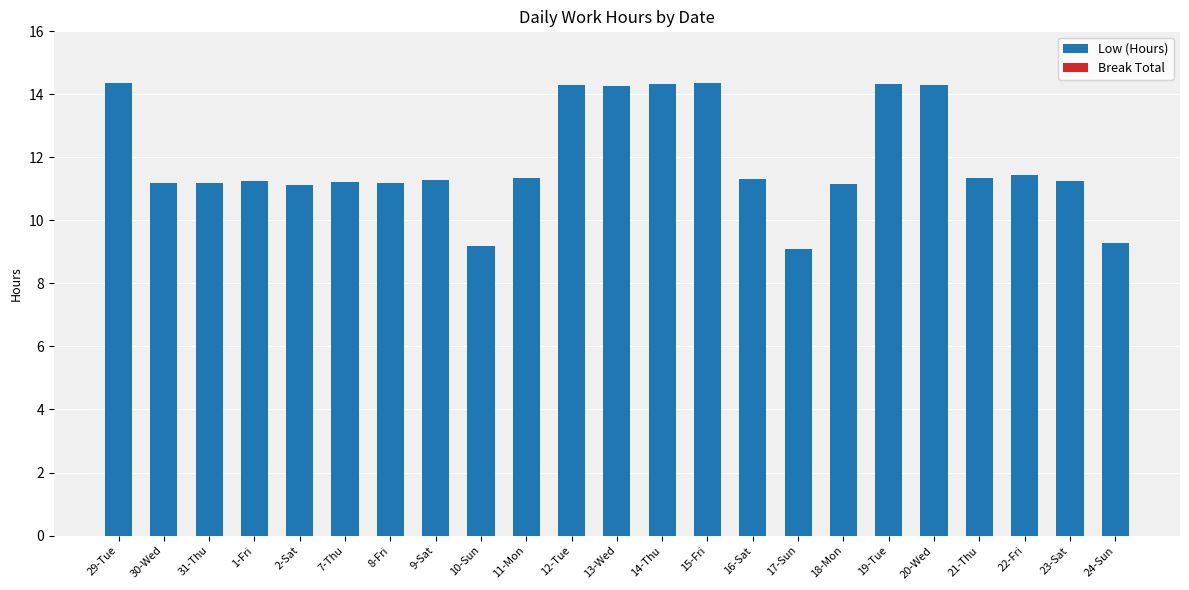

What is the minimum value shown in the chart?

9.1